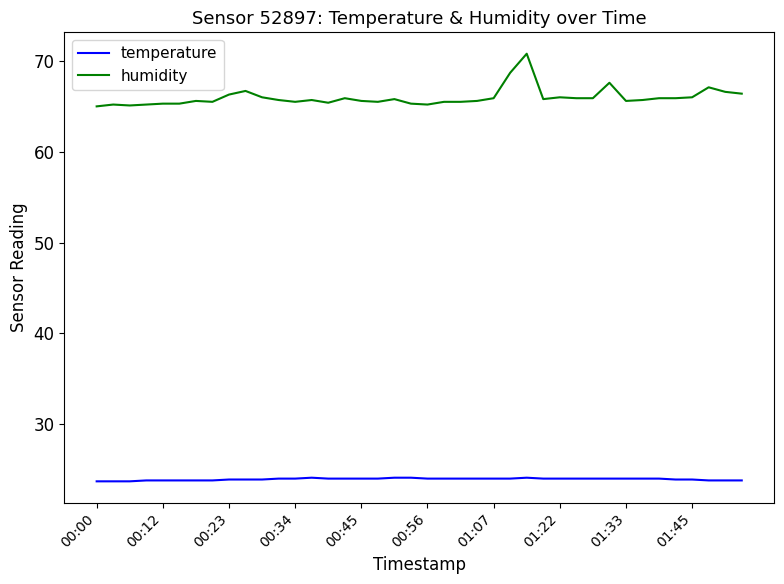

Does the chart display data point markers on the line(s)?

No